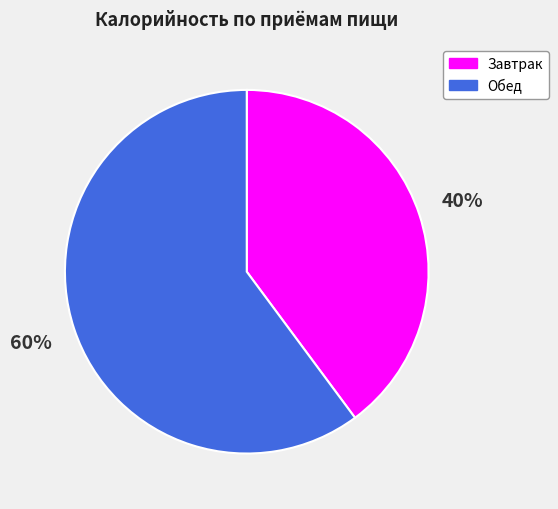

Do Обед and Завтрак together represent more than half of the pie?

Yes